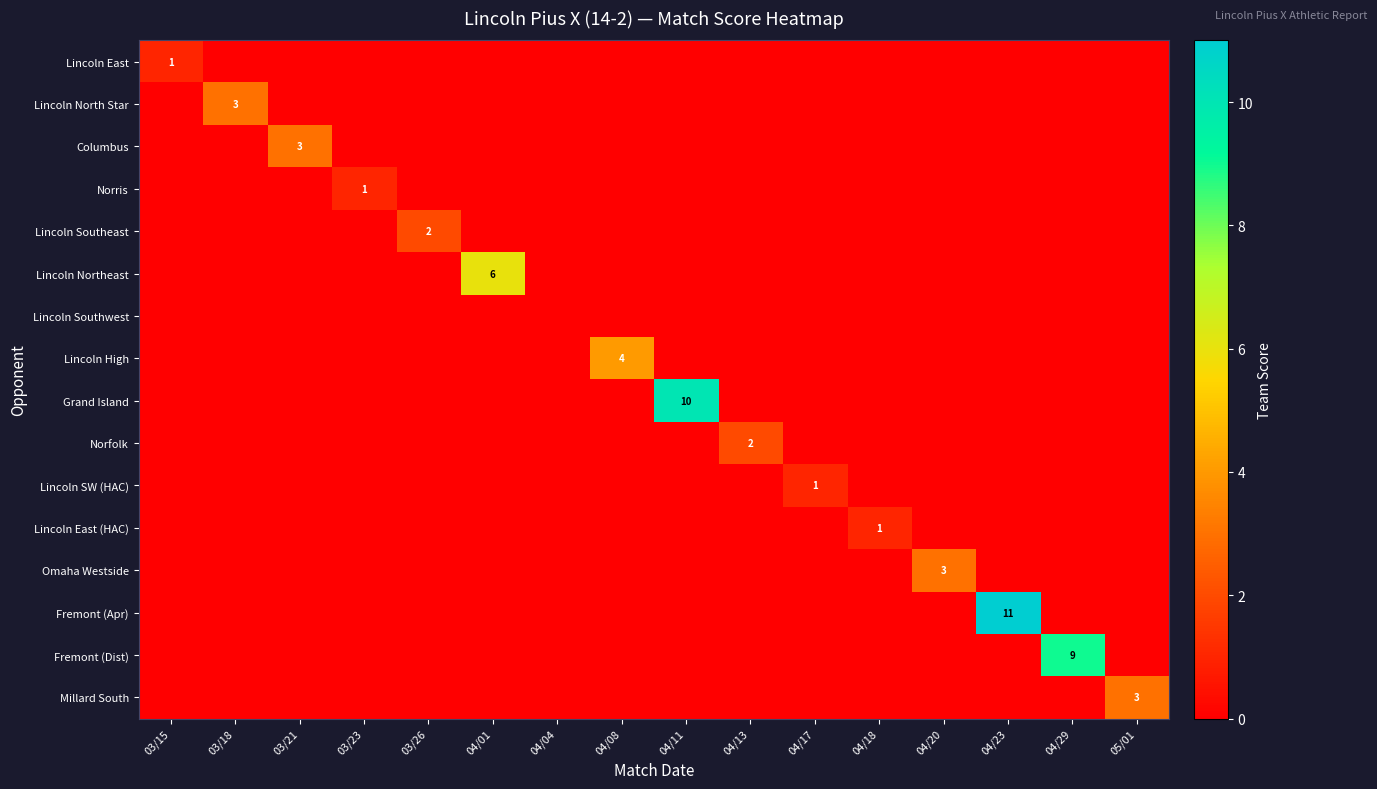

At which category is the sum across all series the highest?

04/23